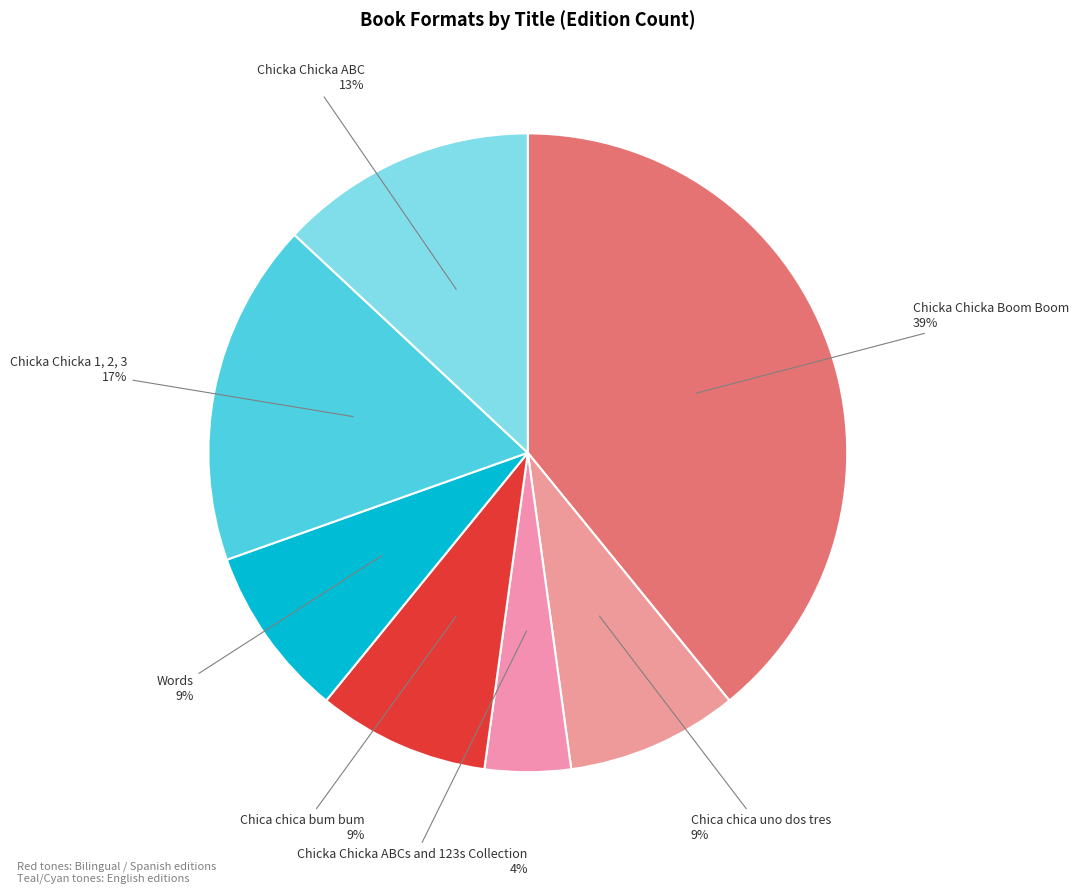

Is the sum of Chica chica bum bum and Chicka Chicka 1, 2, 3 greater than half?

No